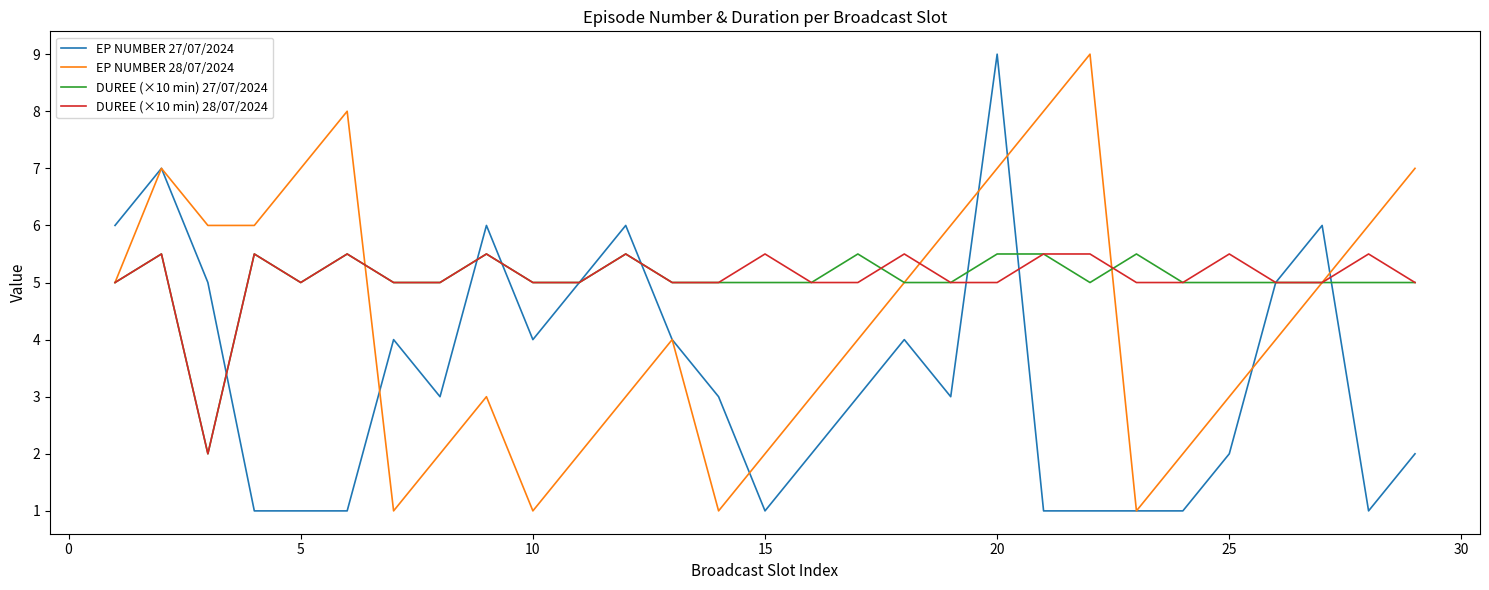

What is the difference between the maximum and minimum values in the EP NUMBER 28/07/2024 series?

8.0